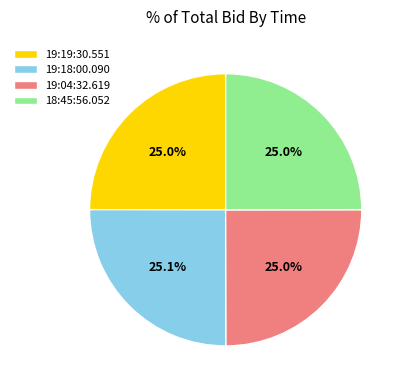

To the nearest percent, what percentage of the pie is 18:45:56.052?

25%